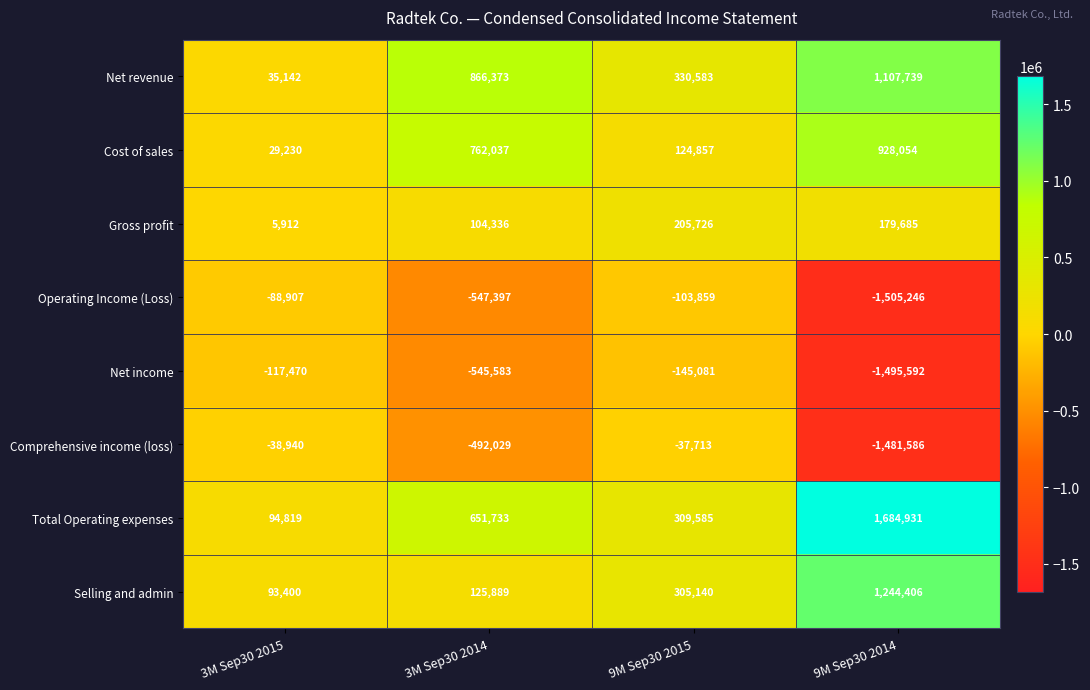

At which label does Operating Income (Loss) first exceed -103859?

3M Sep30 2015